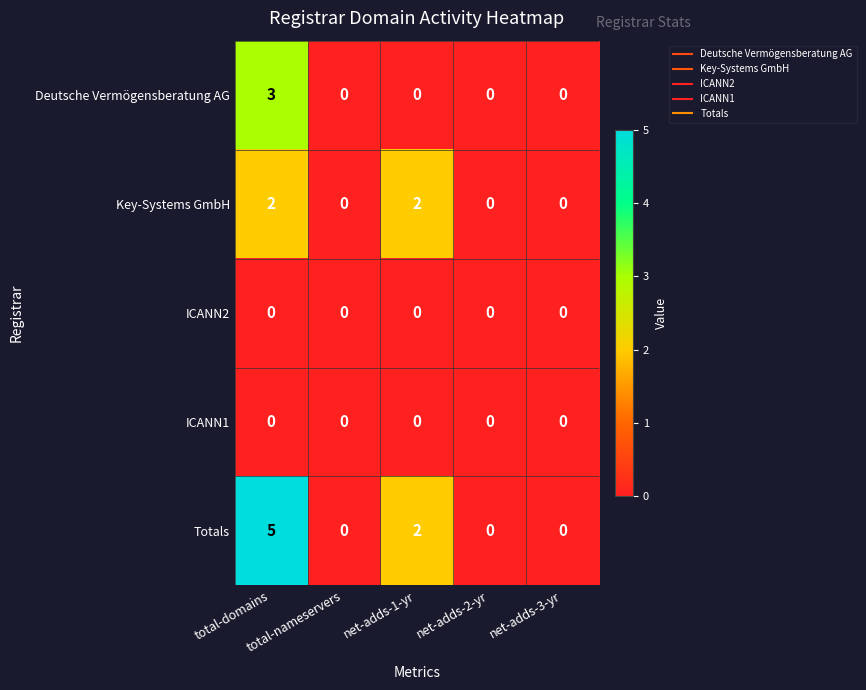

How many Key-Systems GmbH values are between 0 and 2?

5